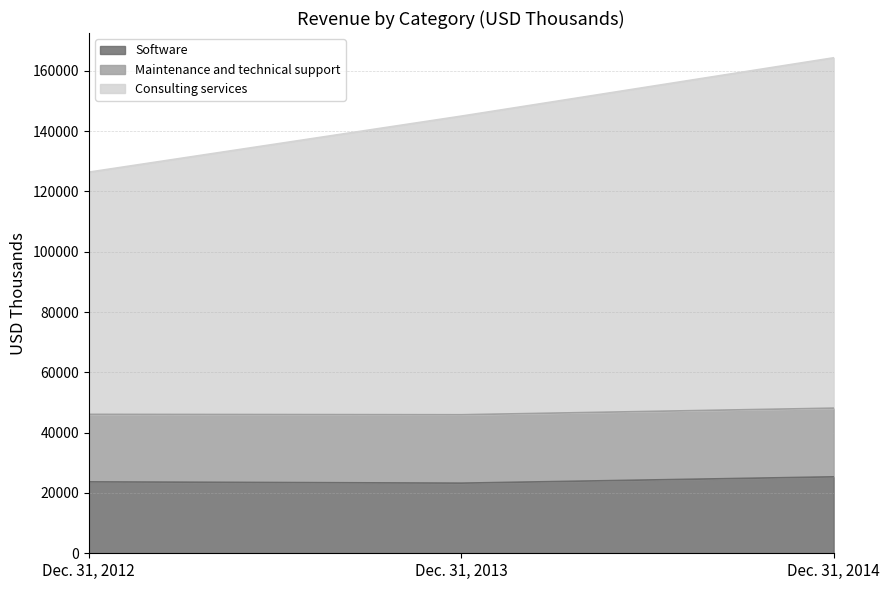

List the labels in order of Consulting services value, largest first.

Dec. 31, 2014, Dec. 31, 2013, Dec. 31, 2012